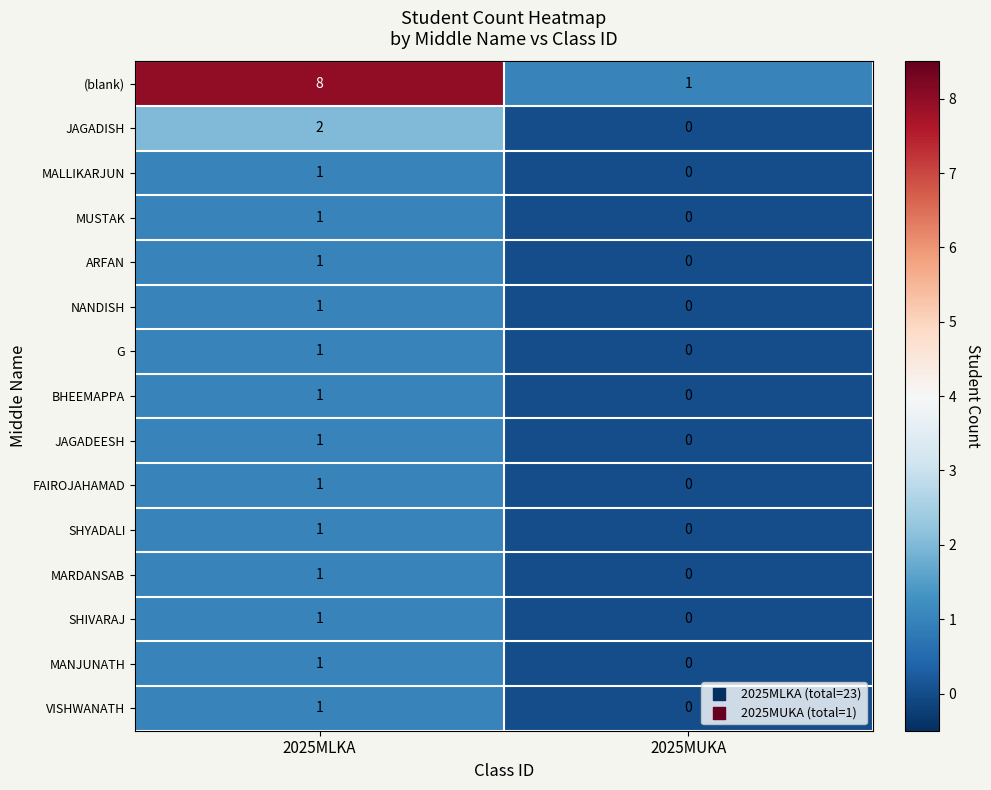

Count the number of categories in the chart.

2